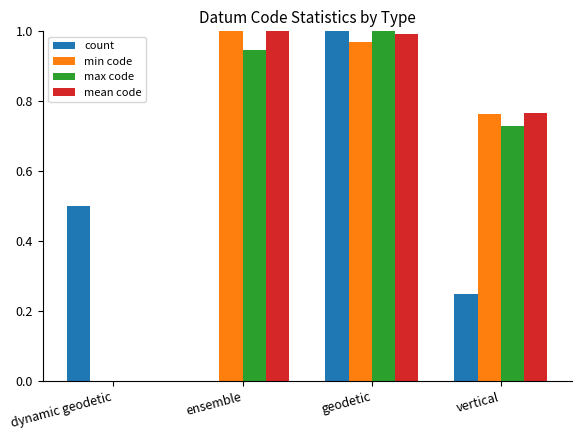

The max code series shows 0.7 at ensemble. True or false?

False